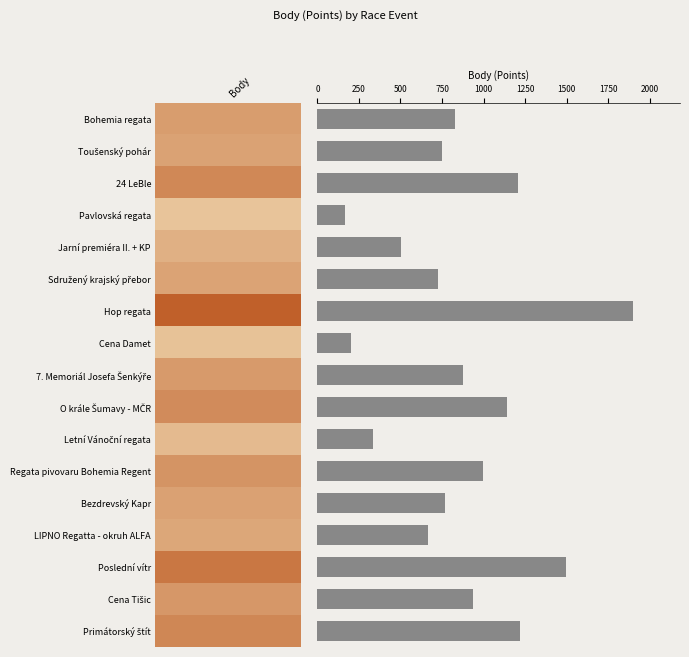

What is the greatest value displayed?

1898